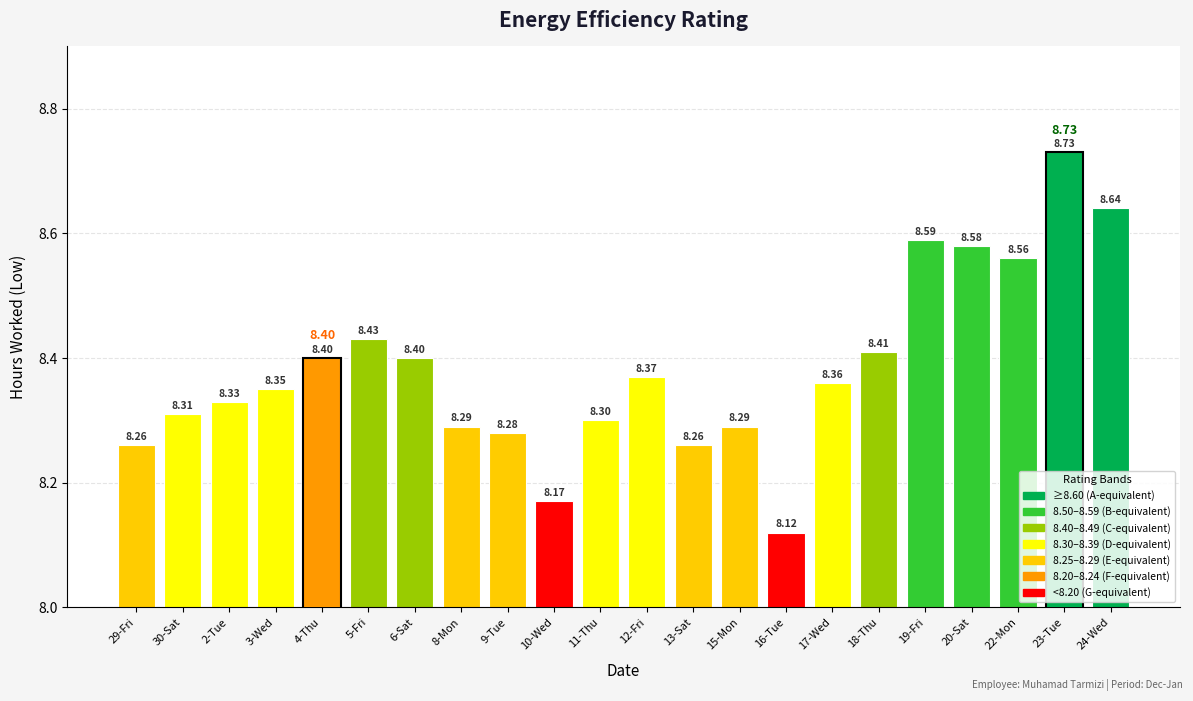

Count the values in the range 8 to 9.

22